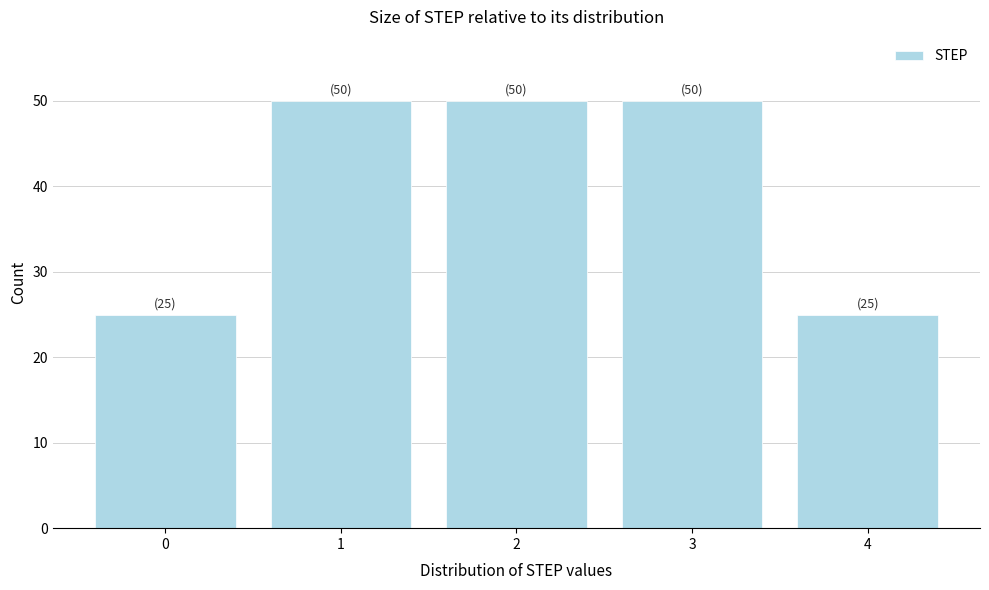

Reading left to right, extract all data points from this chart.

0=25	1=50	2=50	3=50	4=25